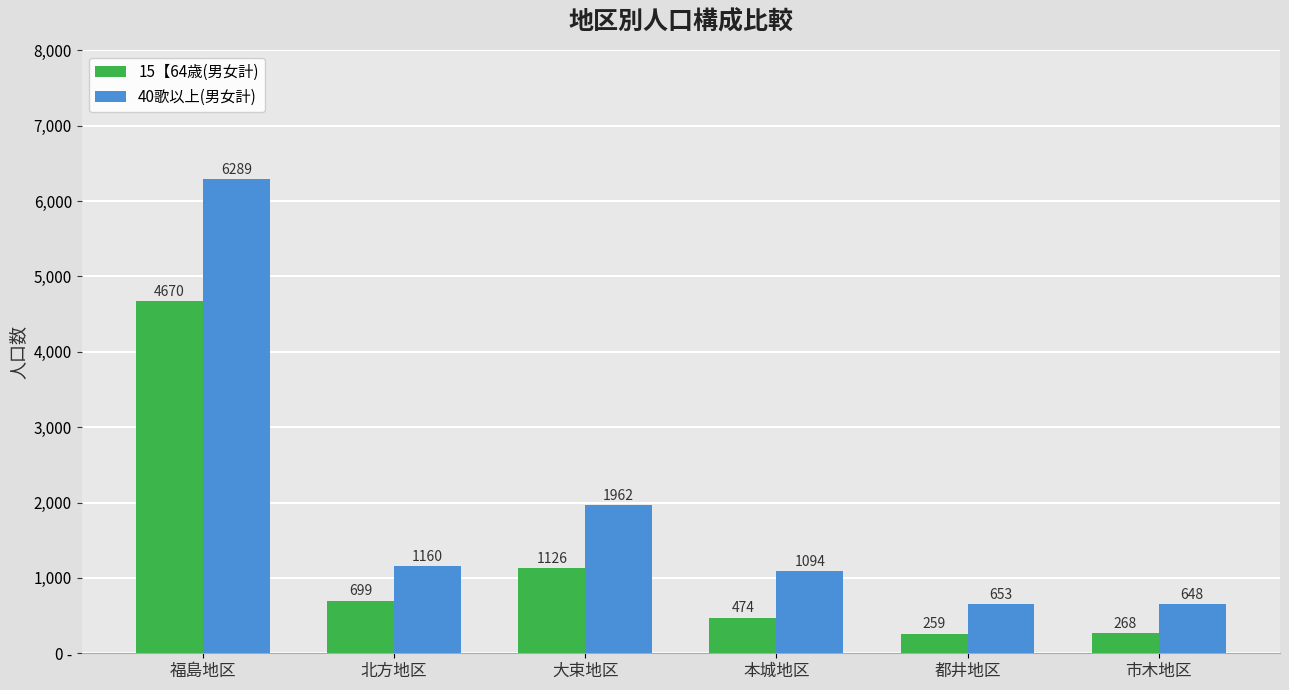

Which series has the widest spread of values?

40歌以上(男女計)